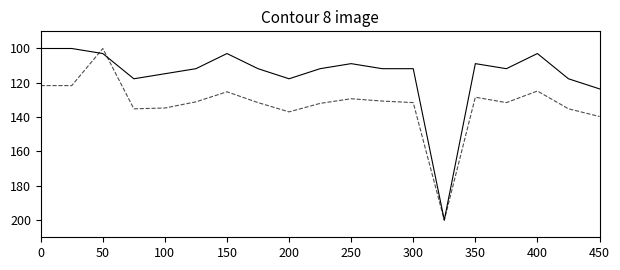

What is the greatest value displayed?

200.0